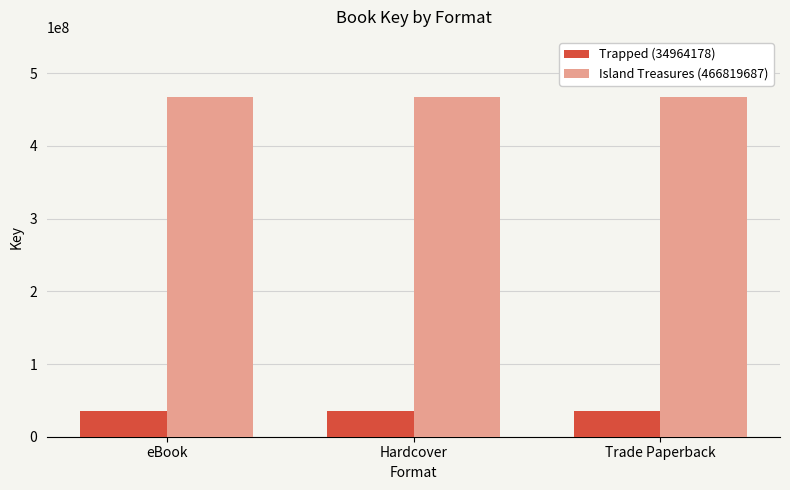

Are the bars horizontal?

No